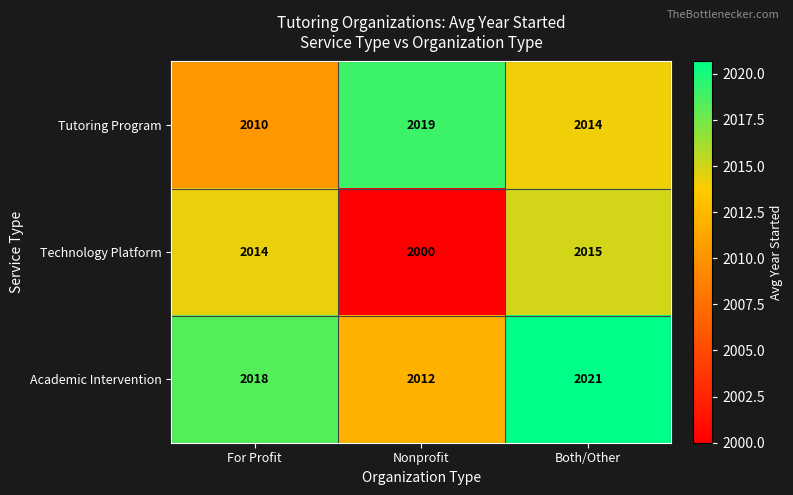

What is the difference between the Academic Intervention values at For Profit and Nonprofit?

6